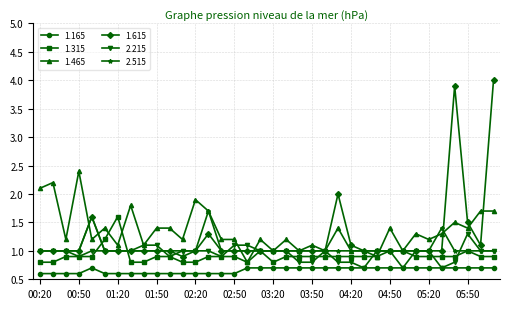

At how many categories does at least one series exceed 0?

36